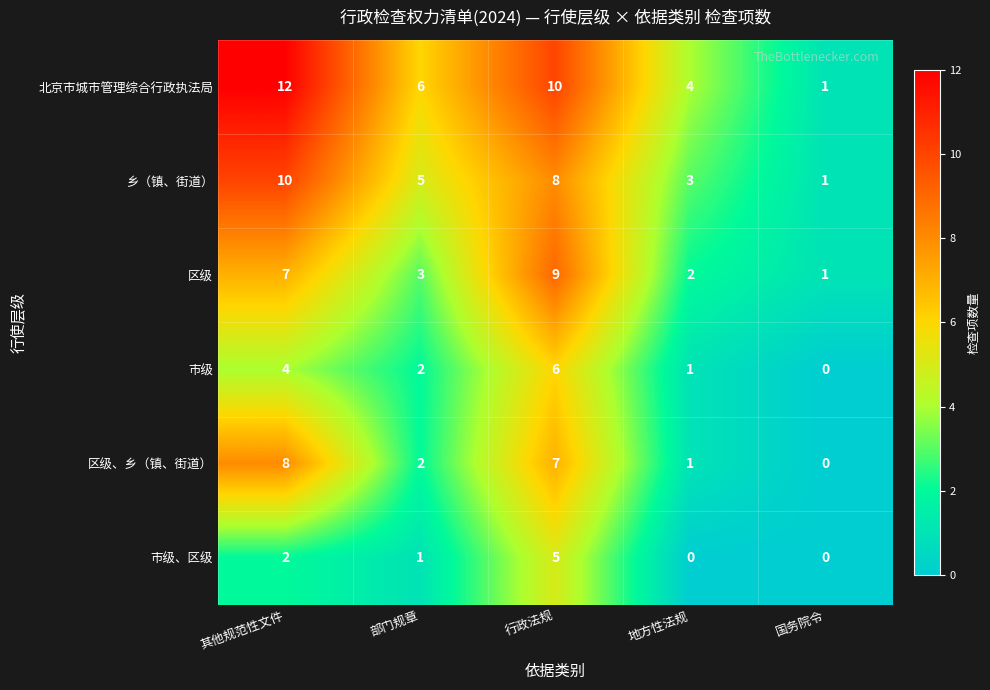

What is the highest value of the 市级 series?

6